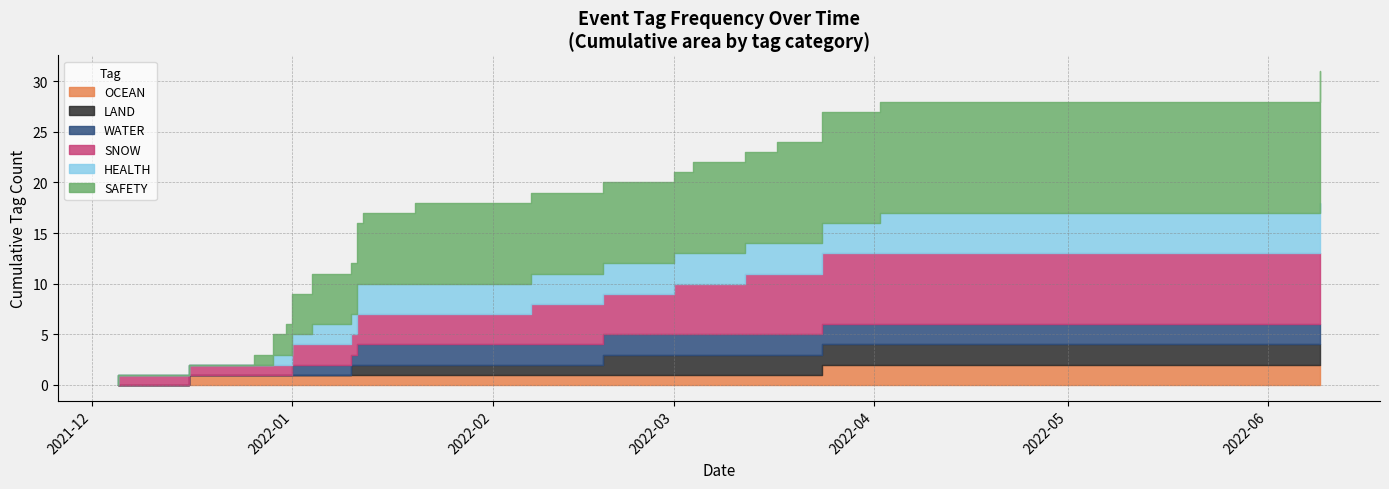

How many lines are shown in the chart?

6